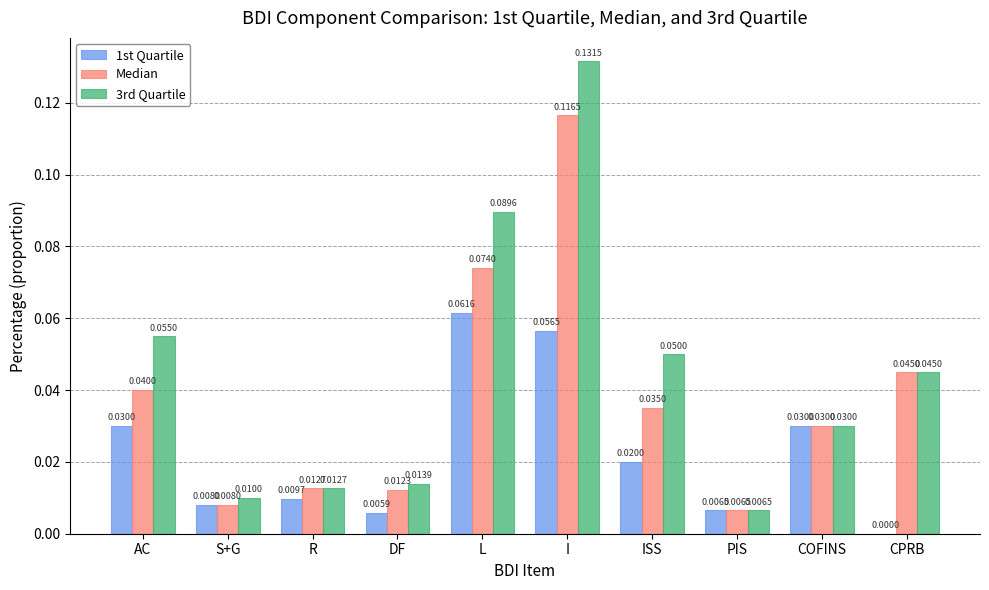

Where is 3rd Quartile nearest to the value 0?

PIS